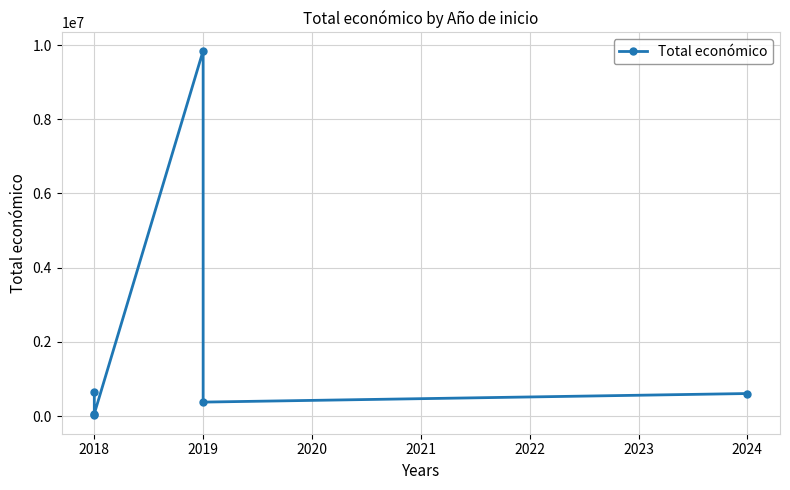

What is the greatest value displayed?

9847932